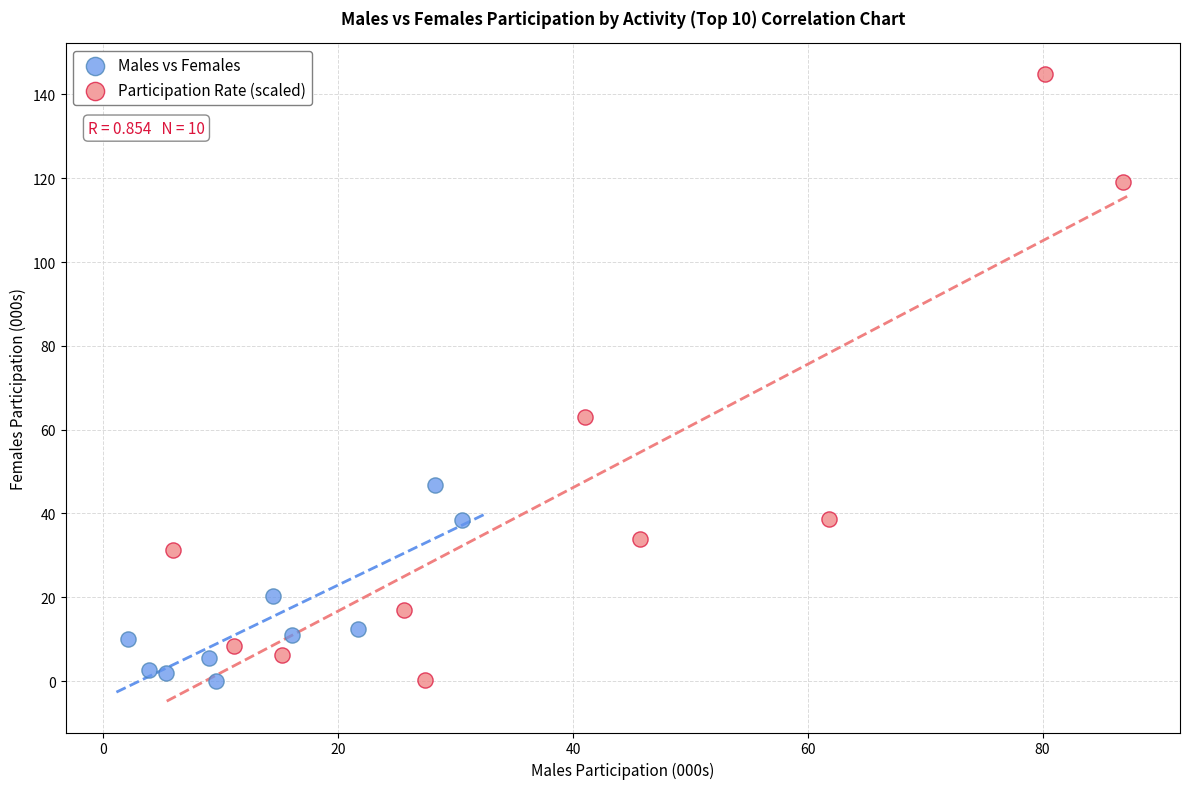

Which series reaches the maximum Y coordinate?

Participation Rate (scaled)